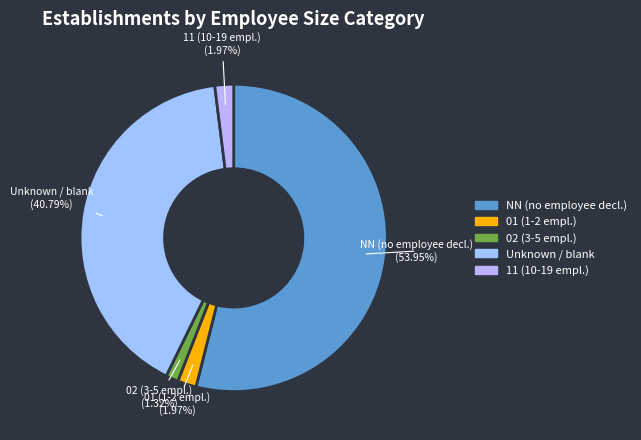

How many segments does this pie chart have?

5